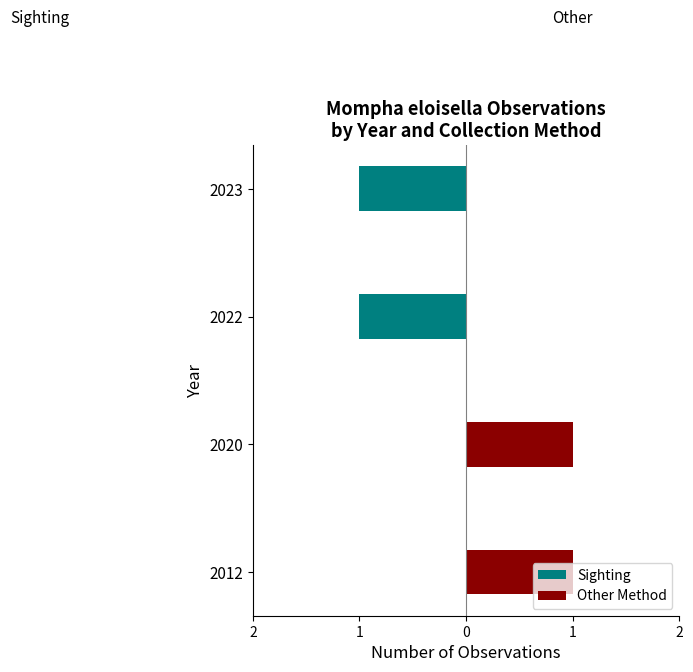

List the series in order of their overall mean, lowest first.

Sighting, Other Method